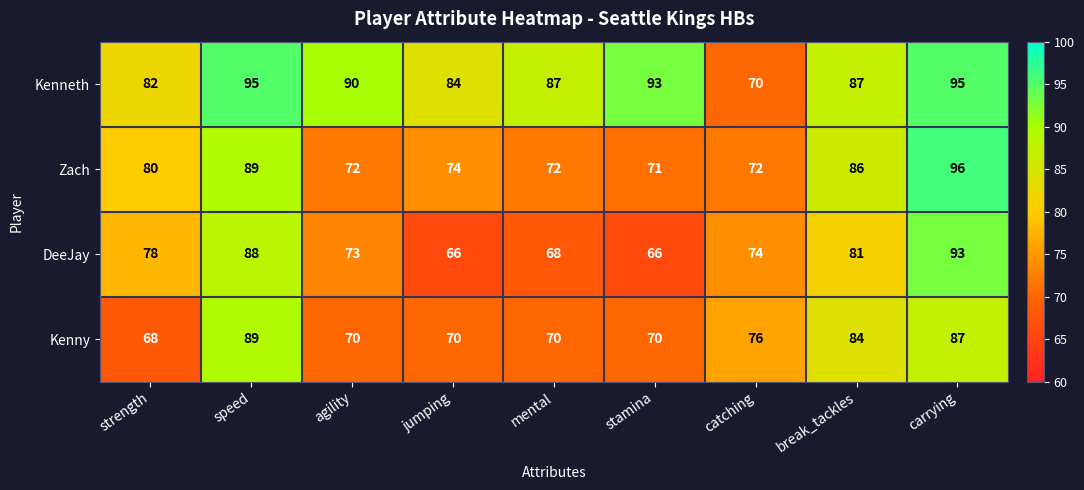

What is the difference between the second highest and second lowest values in the Kenneth series?

13